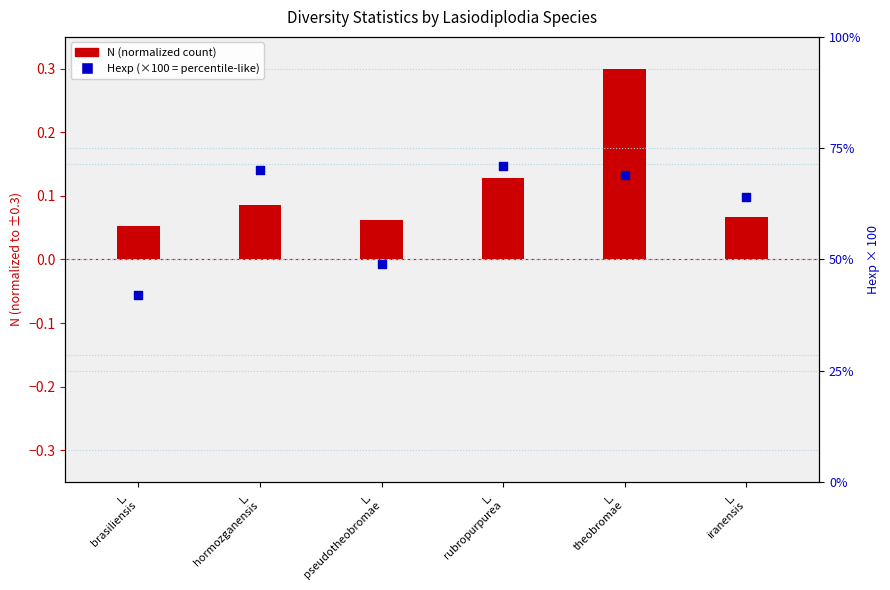

Which series has the largest Y range (max minus min)?

Hexp (×100)